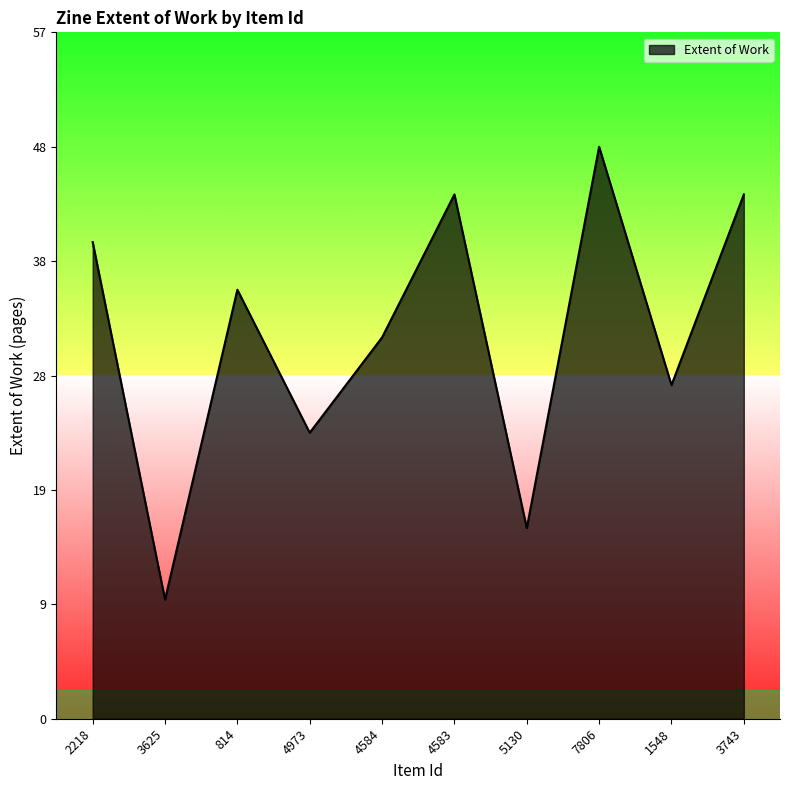

Reading left to right, extract all data points from this chart.

2218=40	3625=10	814=36	4973=24	4584=32	4583=44	5130=16	7806=48	1548=28	3743=44